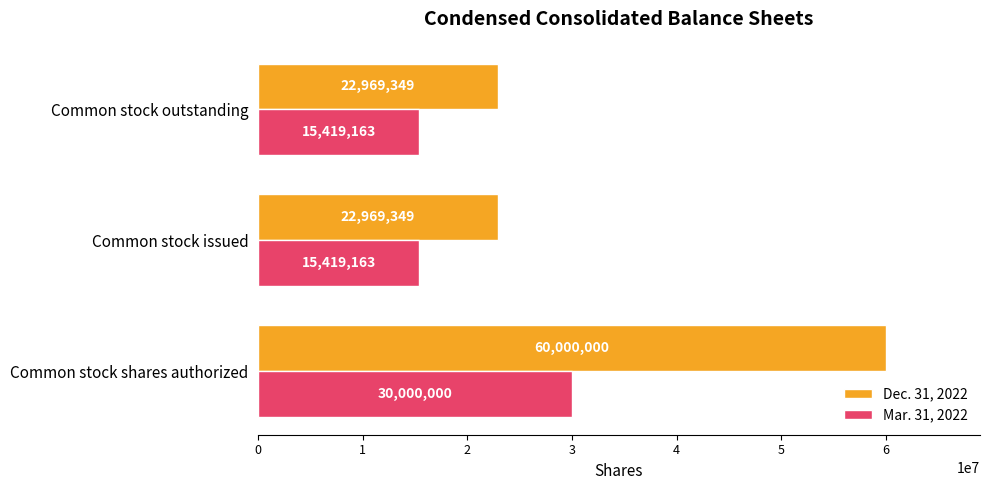

What is the difference between the highest and lowest values at Common stock outstanding?

7550186